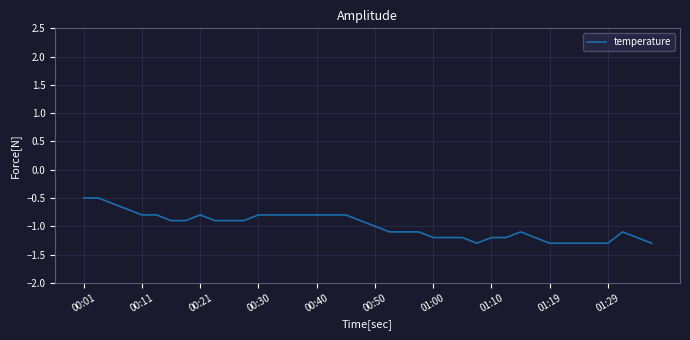

What is the difference between the maximum and minimum values?

0.8